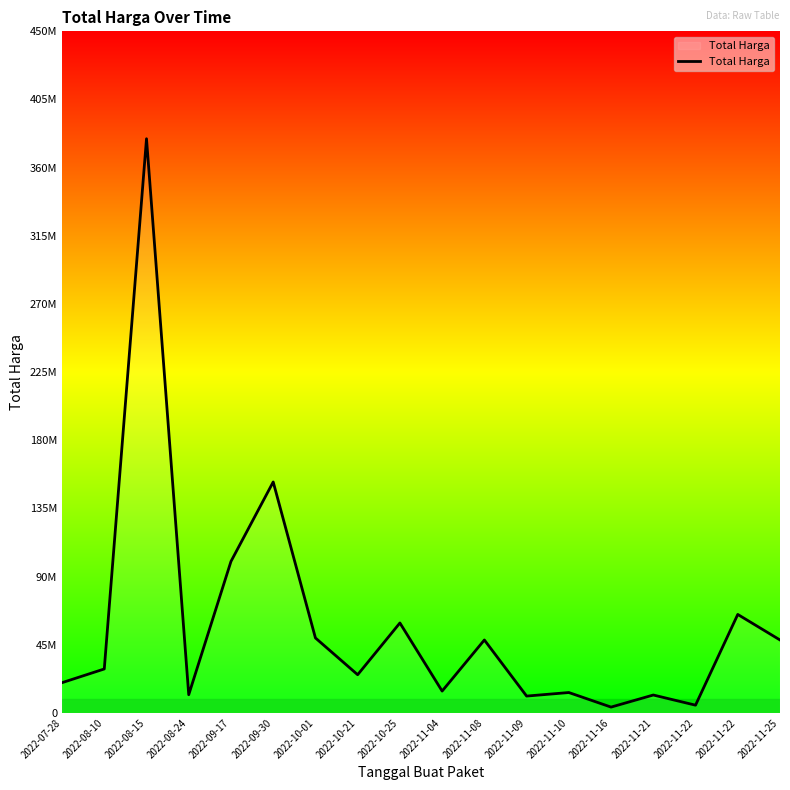

Rank the categories by value from lowest to highest.

2022-11-16, 2022-11-22, 2022-11-09, 2022-11-21, 2022-08-24, 2022-11-10, 2022-11-04, 2022-07-28, 2022-10-21, 2022-08-10, 2022-11-08, 2022-11-25, 2022-10-01, 2022-10-25, 2022-11-22, 2022-09-17, 2022-09-30, 2022-08-15